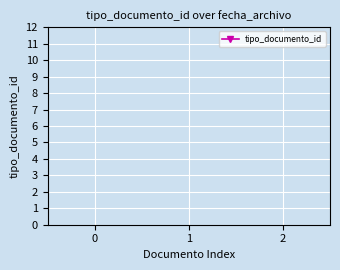

Where does the data first go above 37?

−1